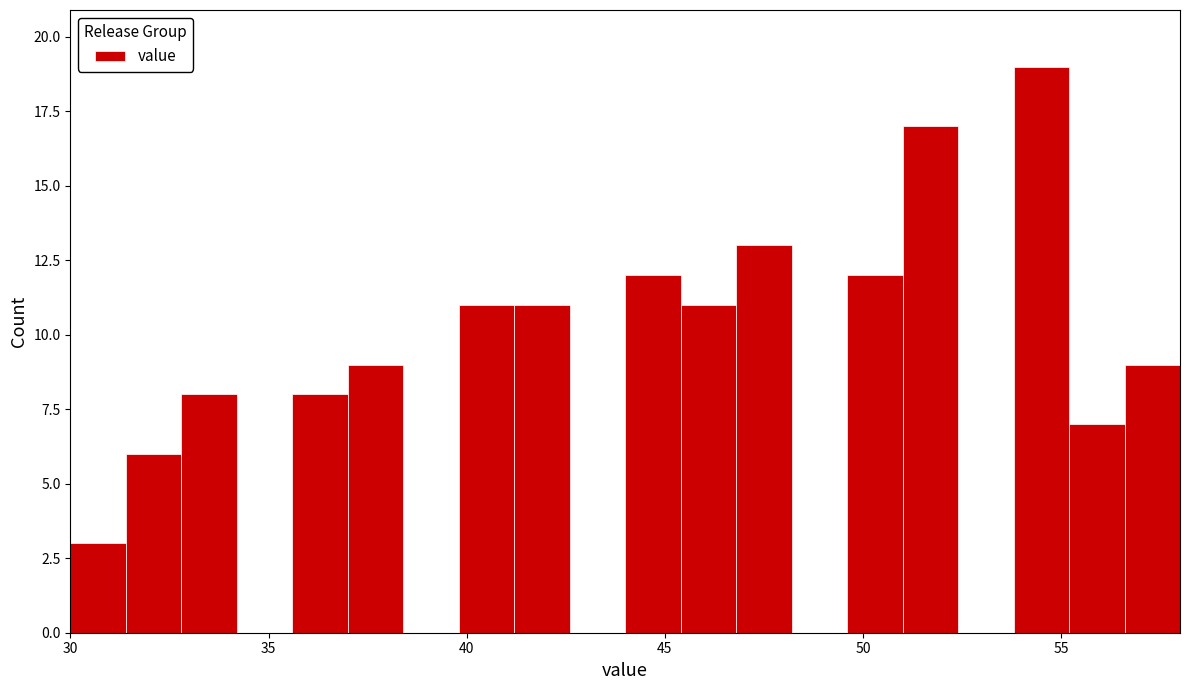

Read against the x-axis, roughly where is the centre of the tallest bar?

54.5